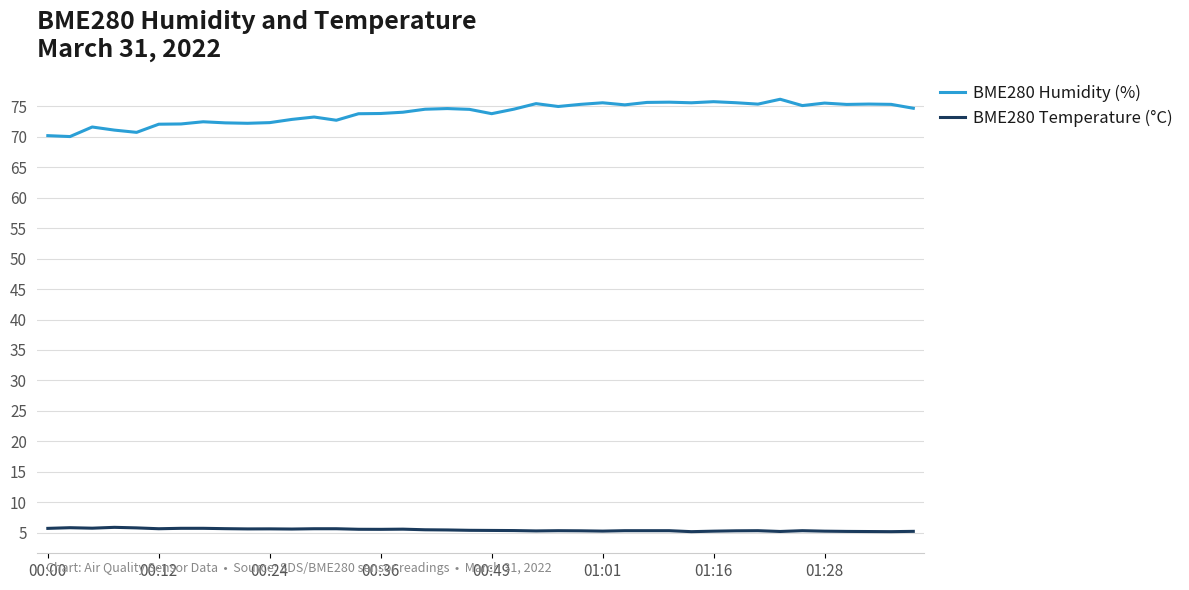

True or false: BME280 Humidity (%) and BME280 Temperature (°C) cross at least once.

False